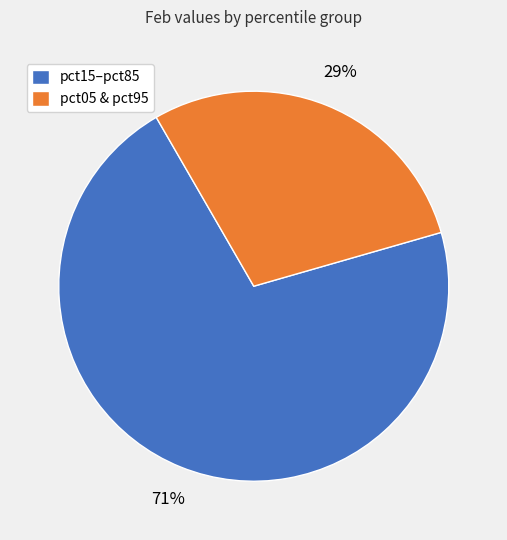

To the nearest percent, what percentage of the pie is pct15–pct85?

71%